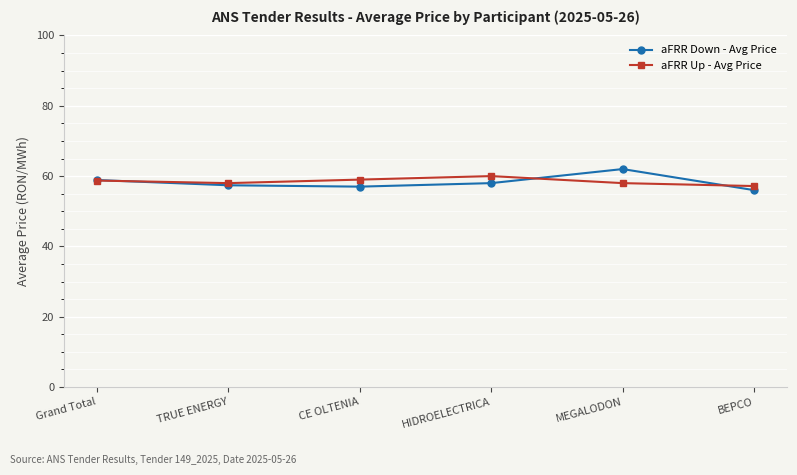

The value of aFRR Up - Avg Price at MEGALODON is 21.2. True or false?

False